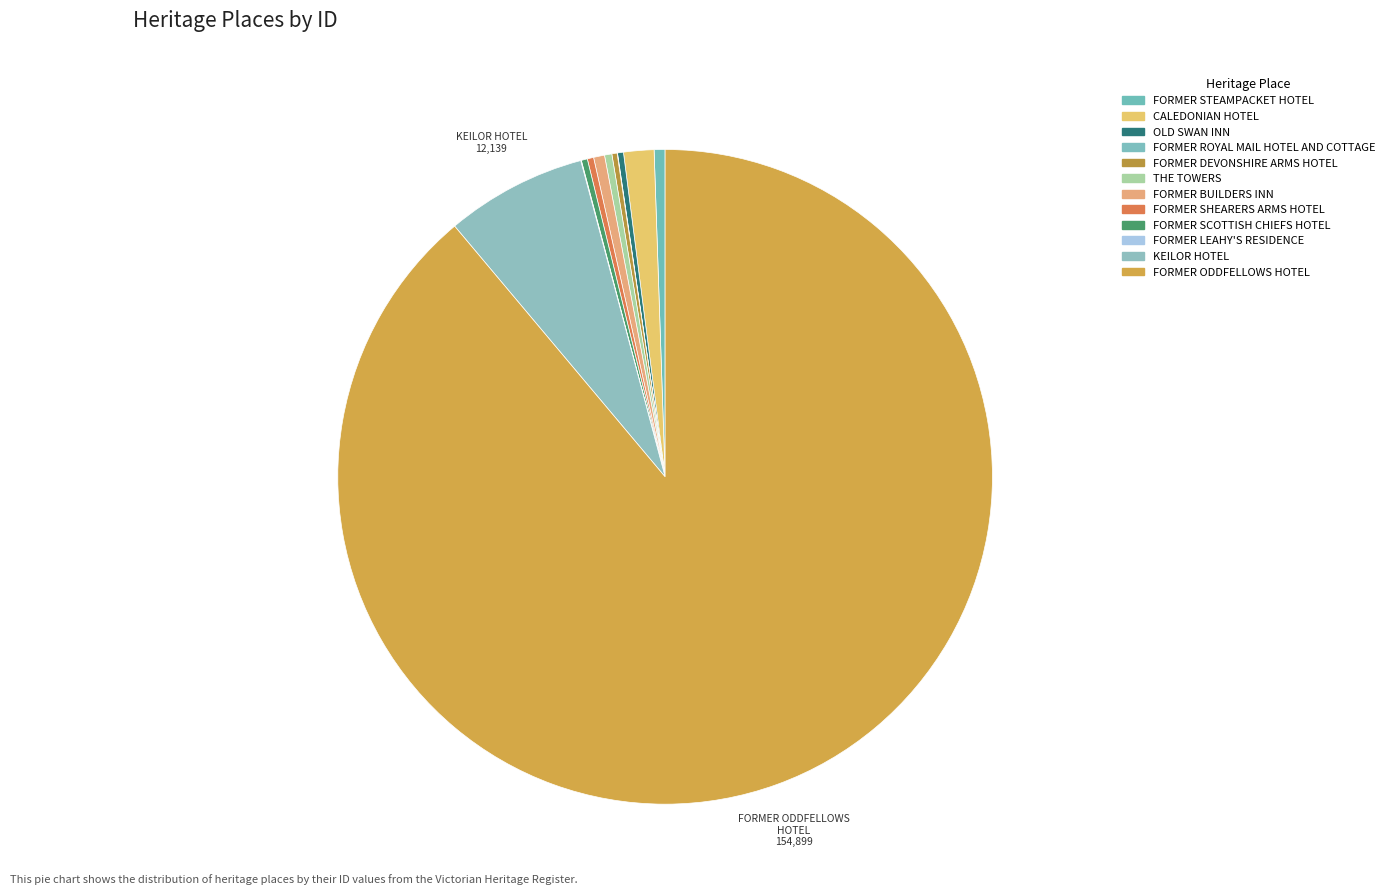

Combined, what portion of the pie is THE TOWERS and FORMER SCOTTISH CHIEFS HOTEL?

0.7%